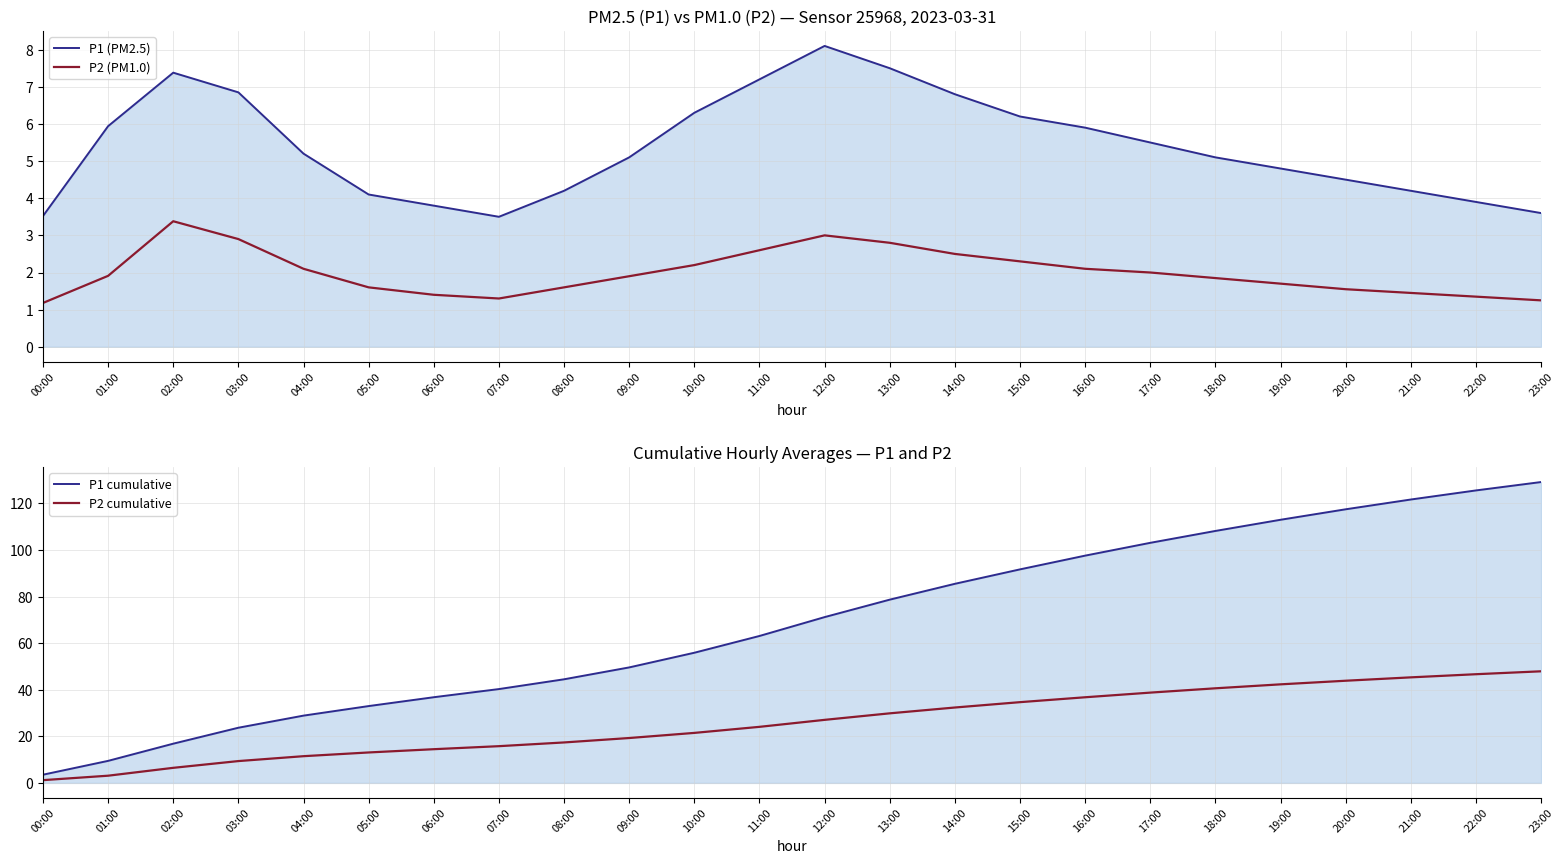

At how many categories does at least one series exceed 67?

12